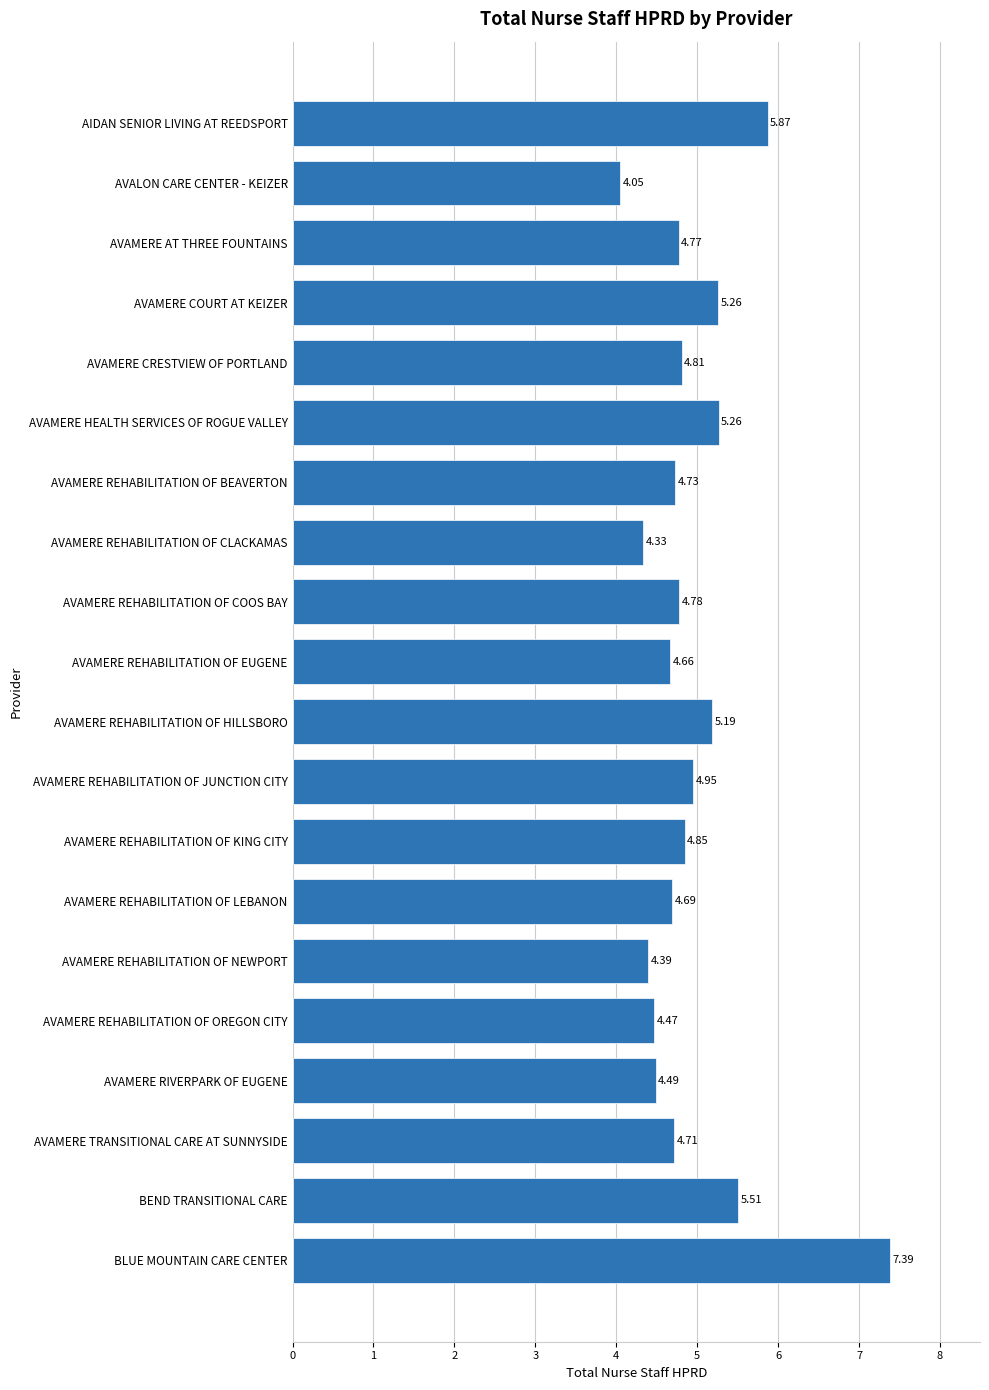

What is the label of the 6th bar from the top?

AVAMERE HEALTH SERVICES OF ROGUE VALLEY